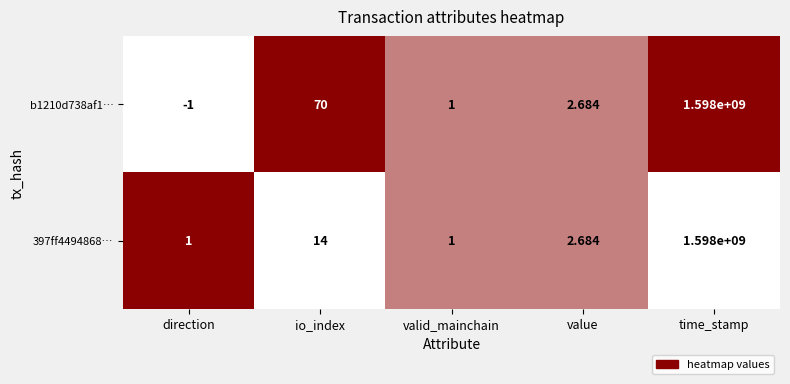

List the labels in order of b1210d738af1… value, largest first.

time_stamp, io_index, value, valid_mainchain, direction